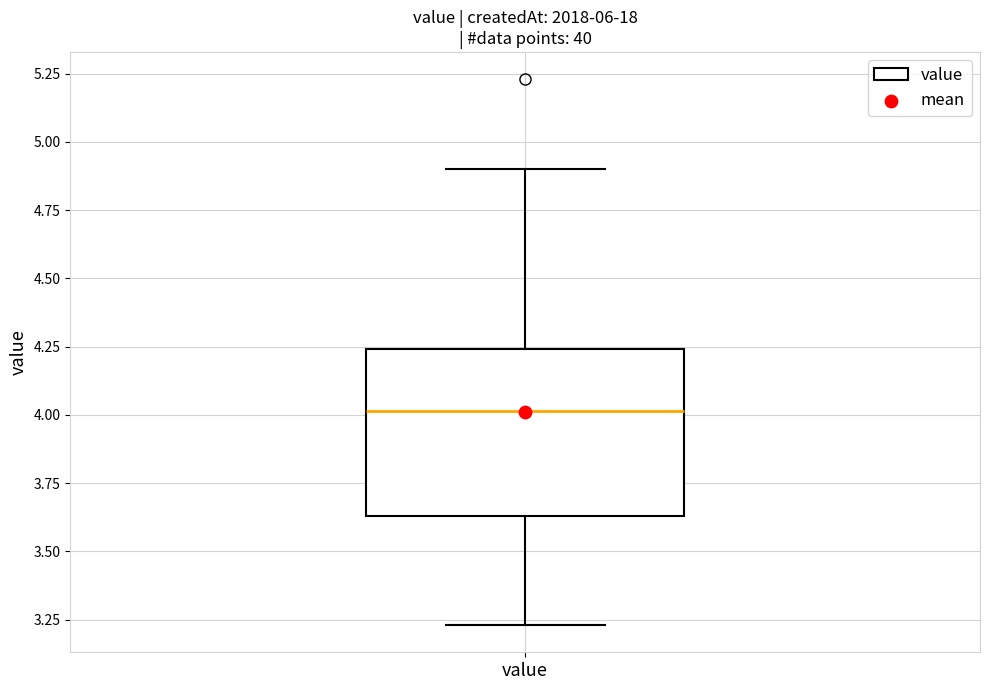

Read this box plot against the y-axis: the position of the median line, the range covered by the box, and the ends of both whiskers. The values are not printed on the chart, so give them approximately, as read against the axis.

median 4.00, box 3.65 to 4.25, whiskers 3.25 to 4.90